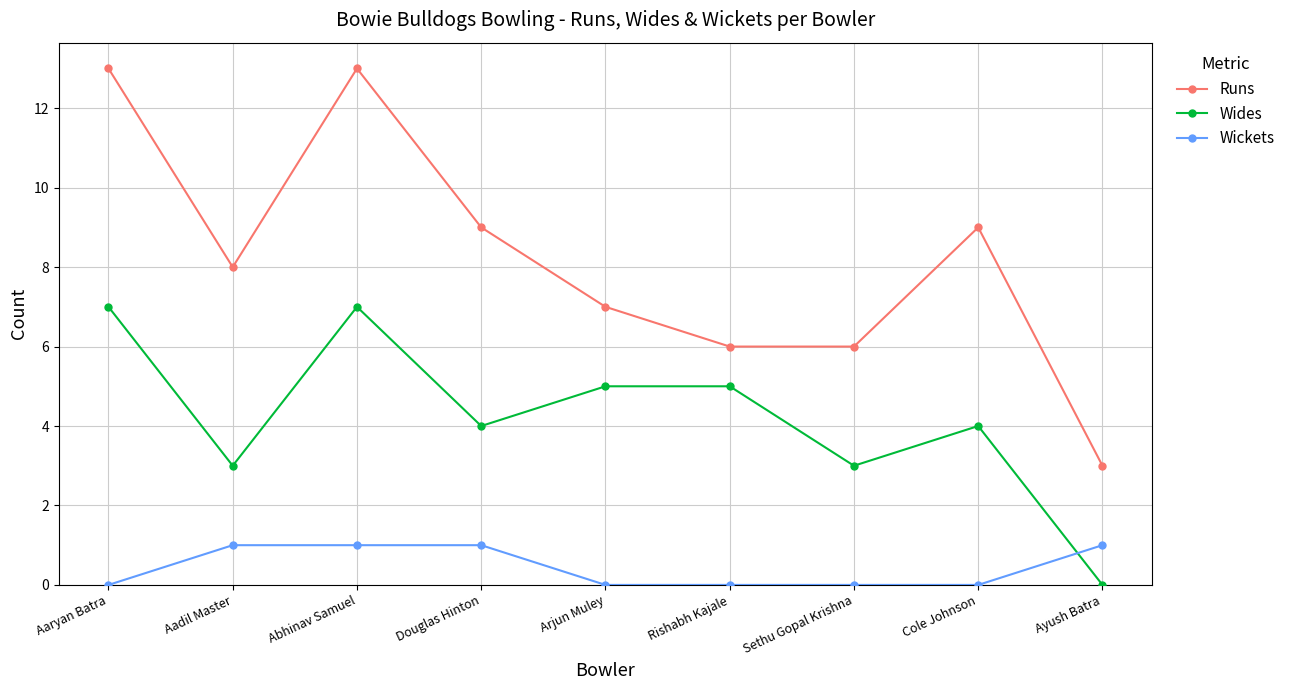

At which label does Runs reach its minimum?

Ayush Batra